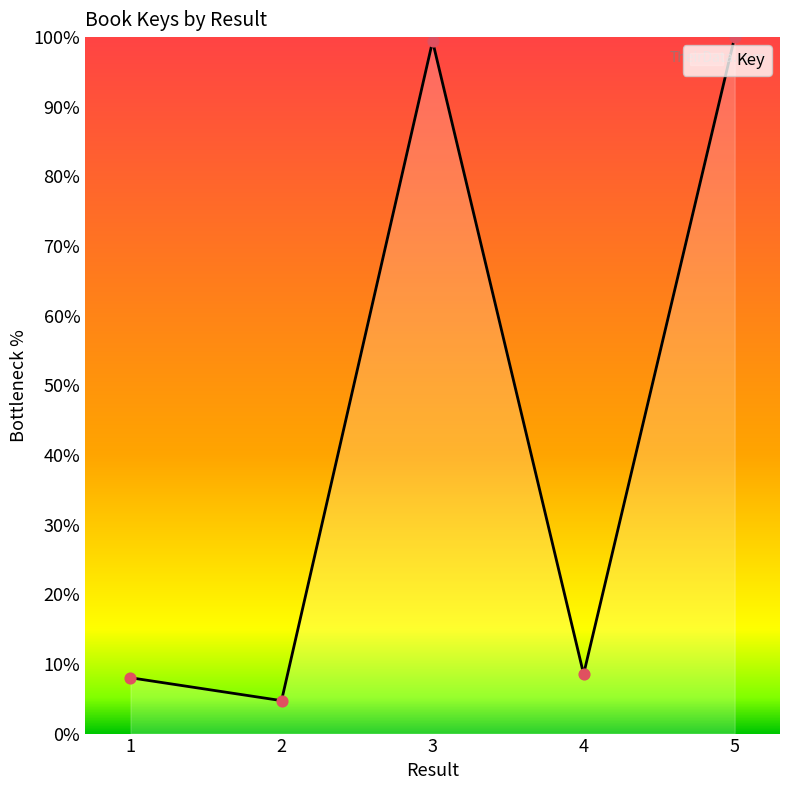

Approximately how many times larger is the value at 4 compared to 1?

1.1